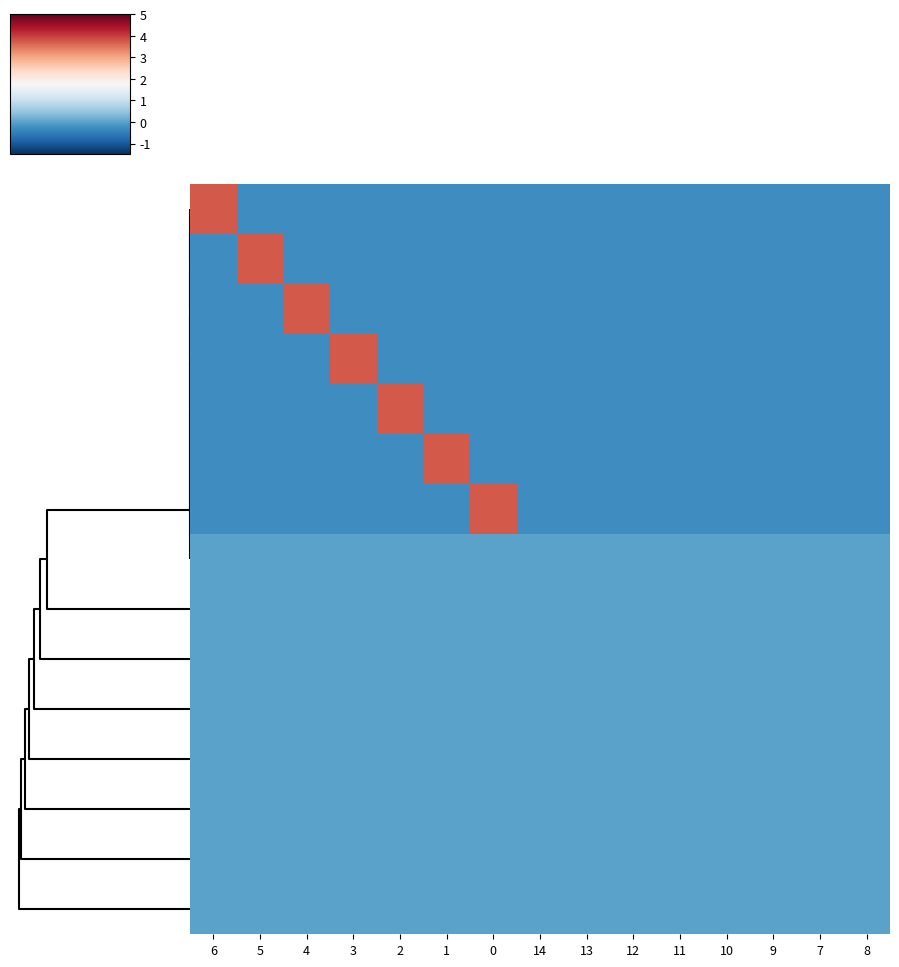

Between 11 and 4, which is larger?

11